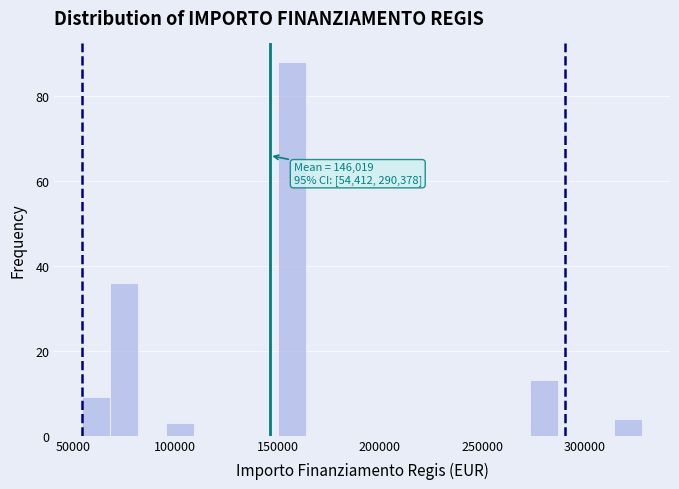

Read against the x-axis, roughly where is the centre of the tallest bar?

155000